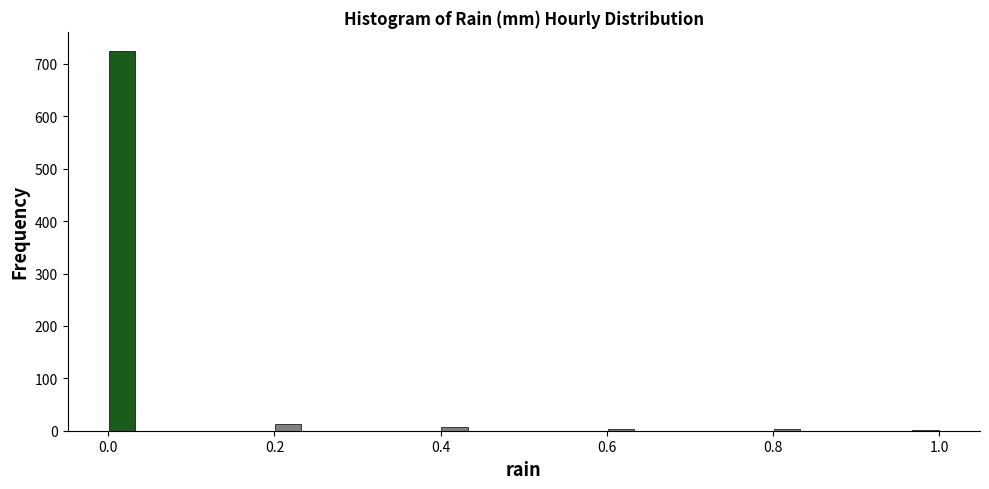

Read against the x-axis, roughly where is the centre of the tallest bar?

0.02